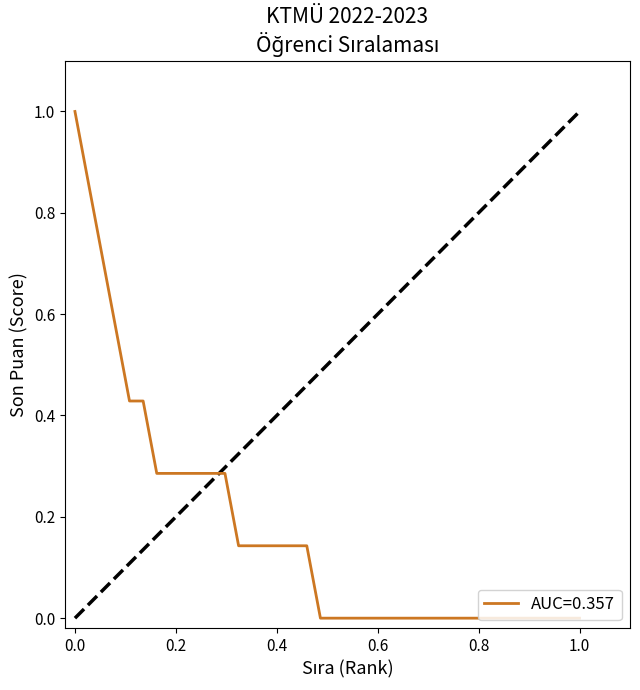

What is the greatest value displayed?

1.0